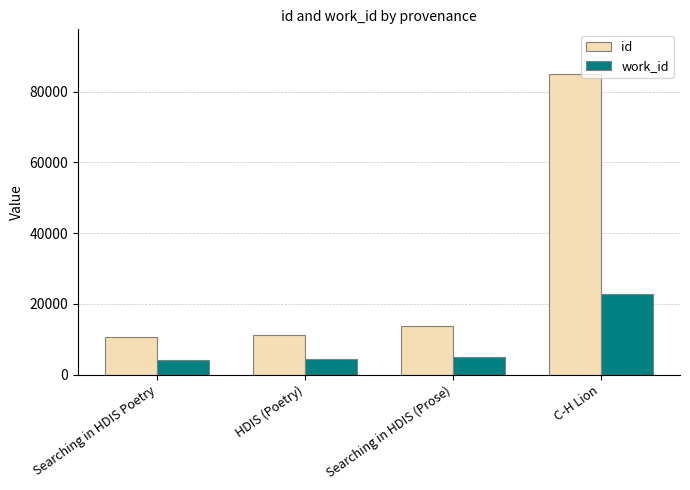

What is the value of the work_id bar at the 1st from the left?

4167